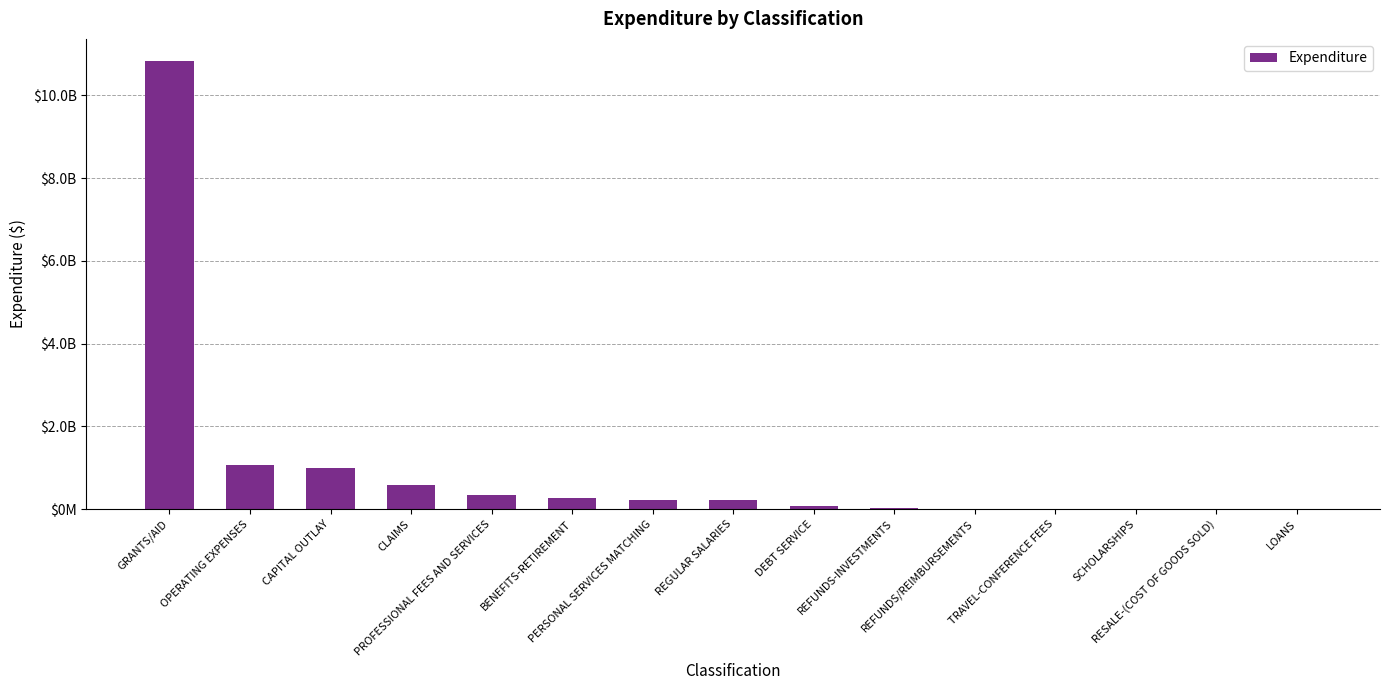

Are the bars horizontal?

No